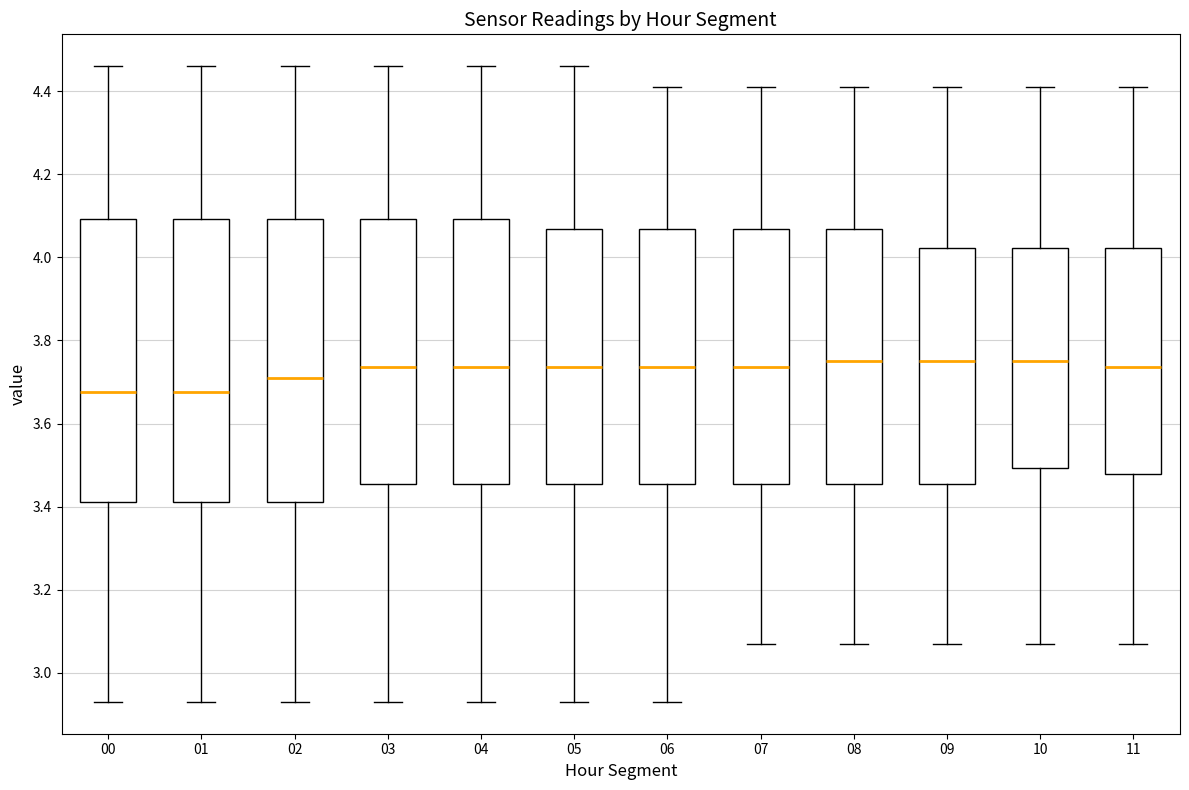

Where does the lower whisker of the box at x = 08 end on the y-axis? The values are not printed on the chart, so give them approximately, as read against the axis.

3.08